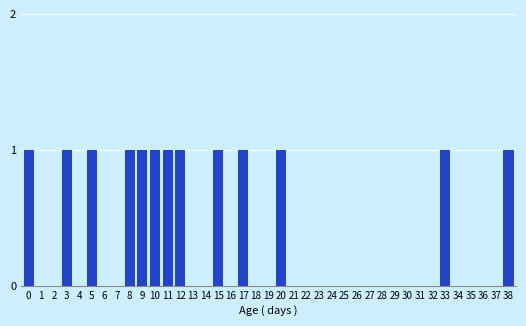

Is it true that the value at 10 is 0?

False